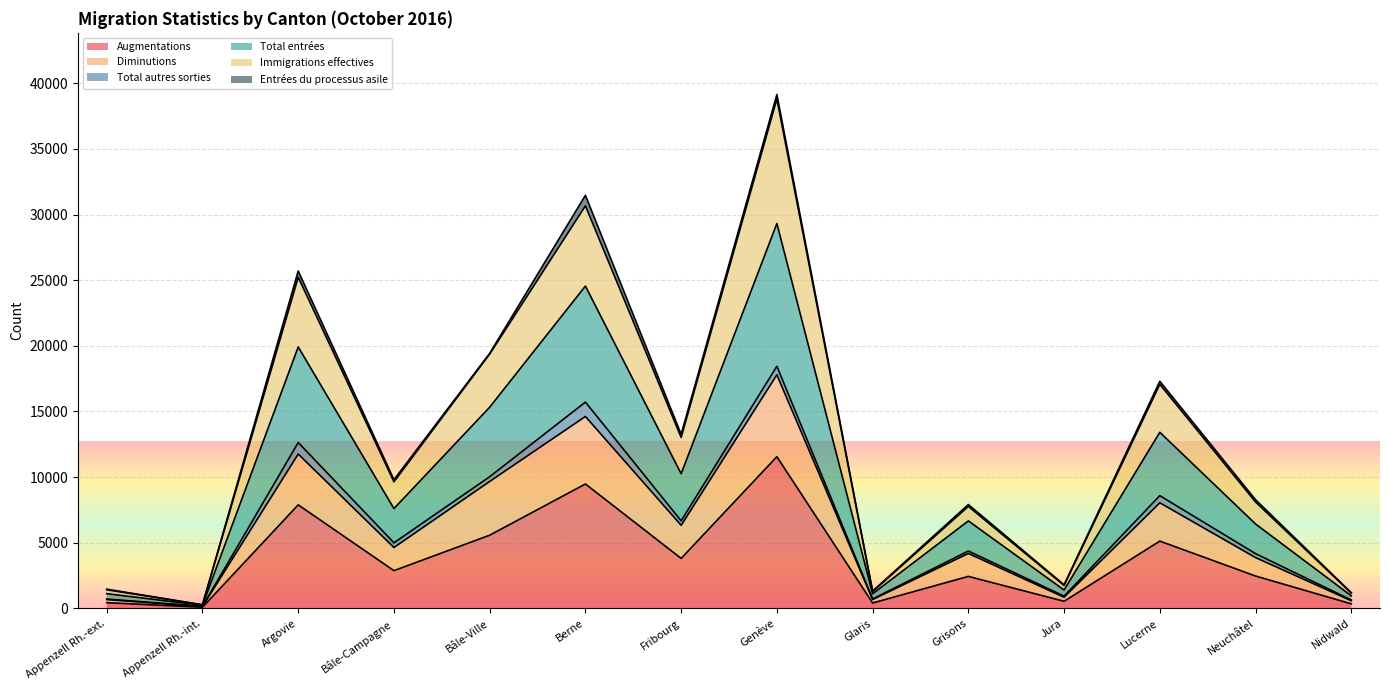

What is the maximum value for Augmentations?

11551